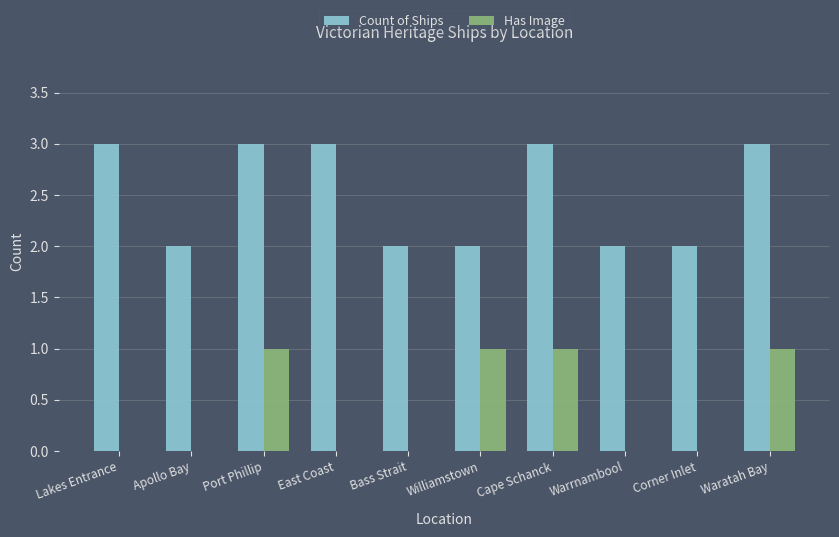

How many groups of bars are there?

10